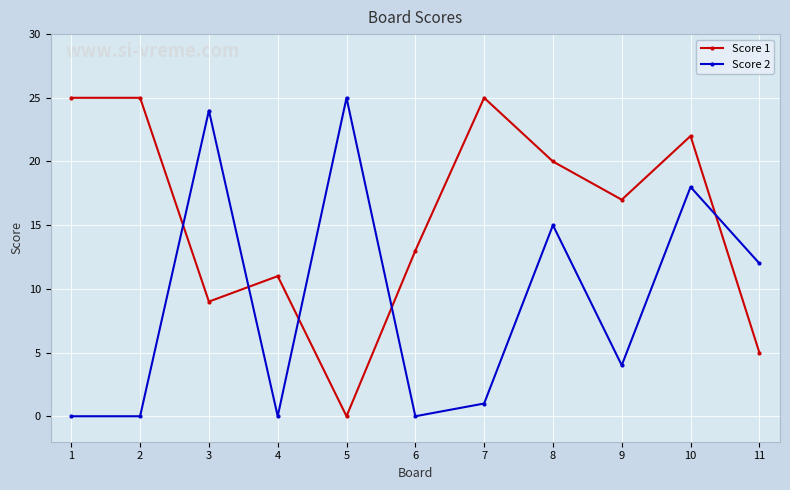

How many intersections are there between Score 1 and Score 2?

5